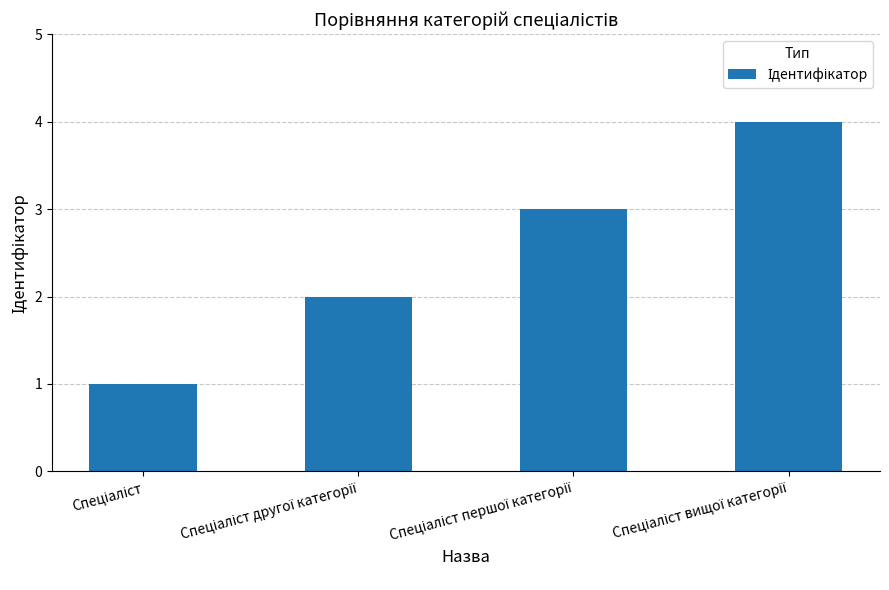

What is the greatest value displayed?

4